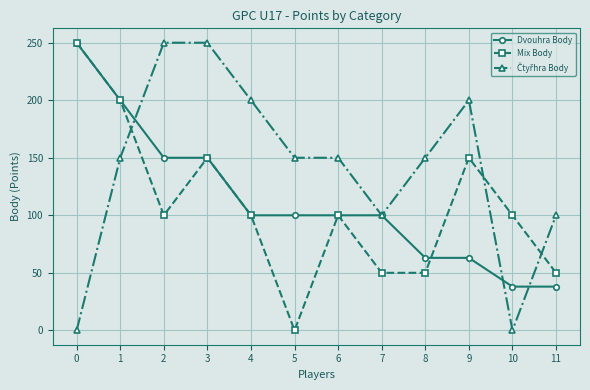

What is the highest value of the Mix Body series?

250